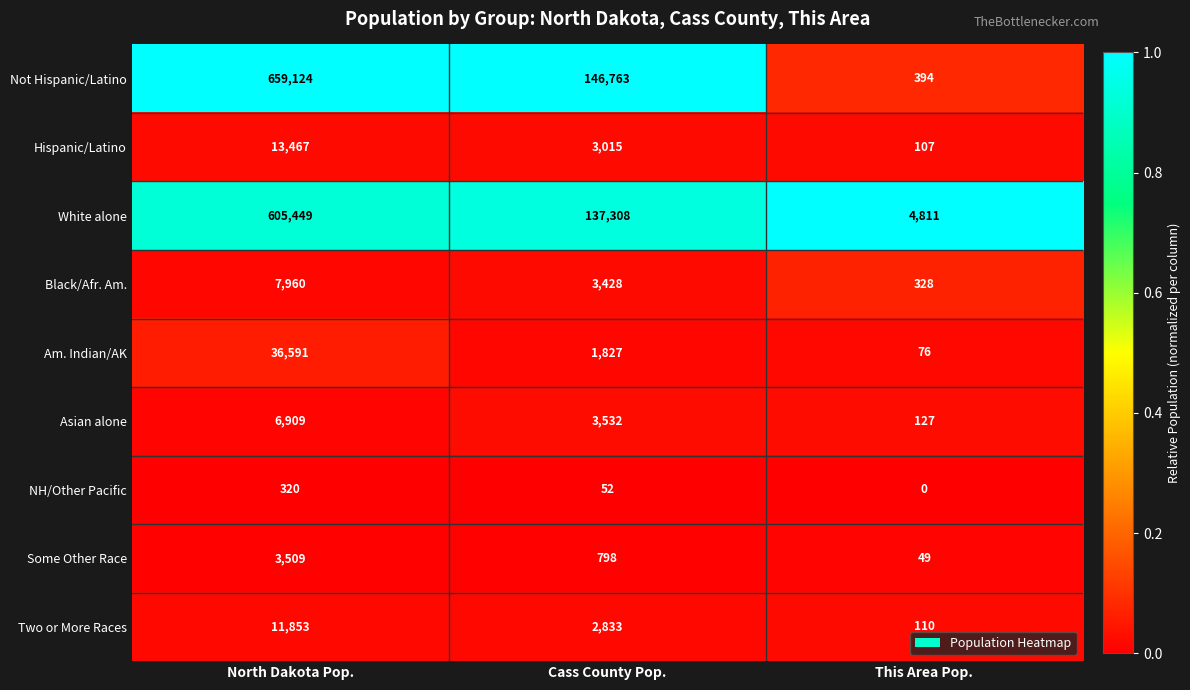

Which label corresponds to the largest value in the chart?

North Dakota Pop.